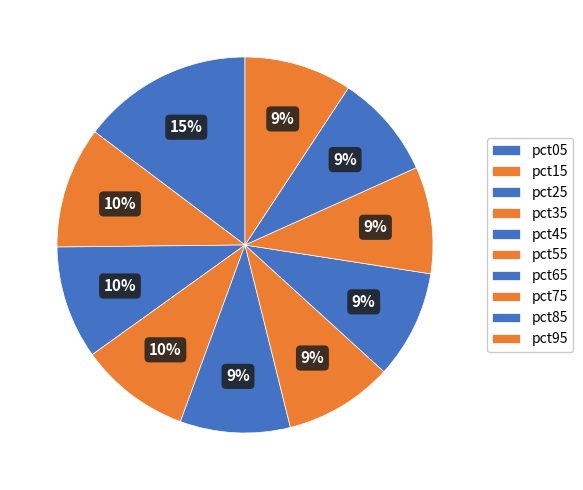

Count the number of slices in the pie.

10